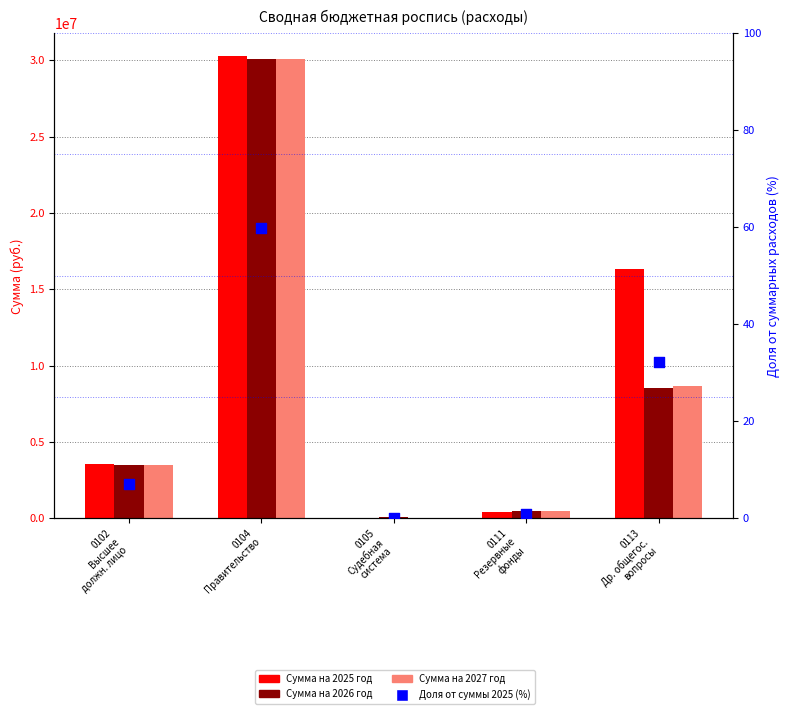

Is the value of Сумма на 2027 год at 0102
Высшее
должн. лицо greater than the value of Сумма на 2025 год at 0113
Др. общегос.
вопросы?

No